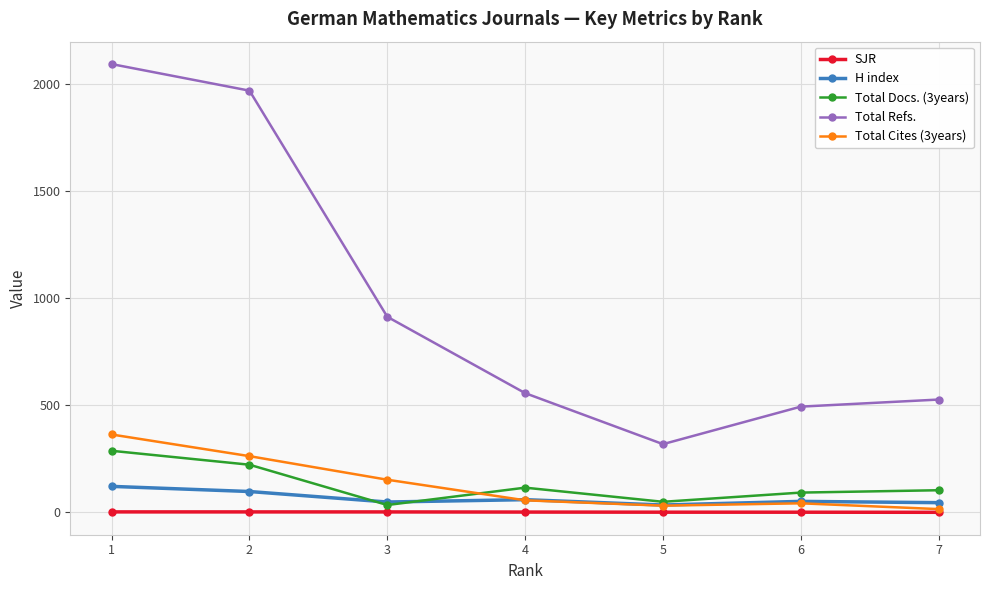

How many values in the Total Refs. series are below 556?

3